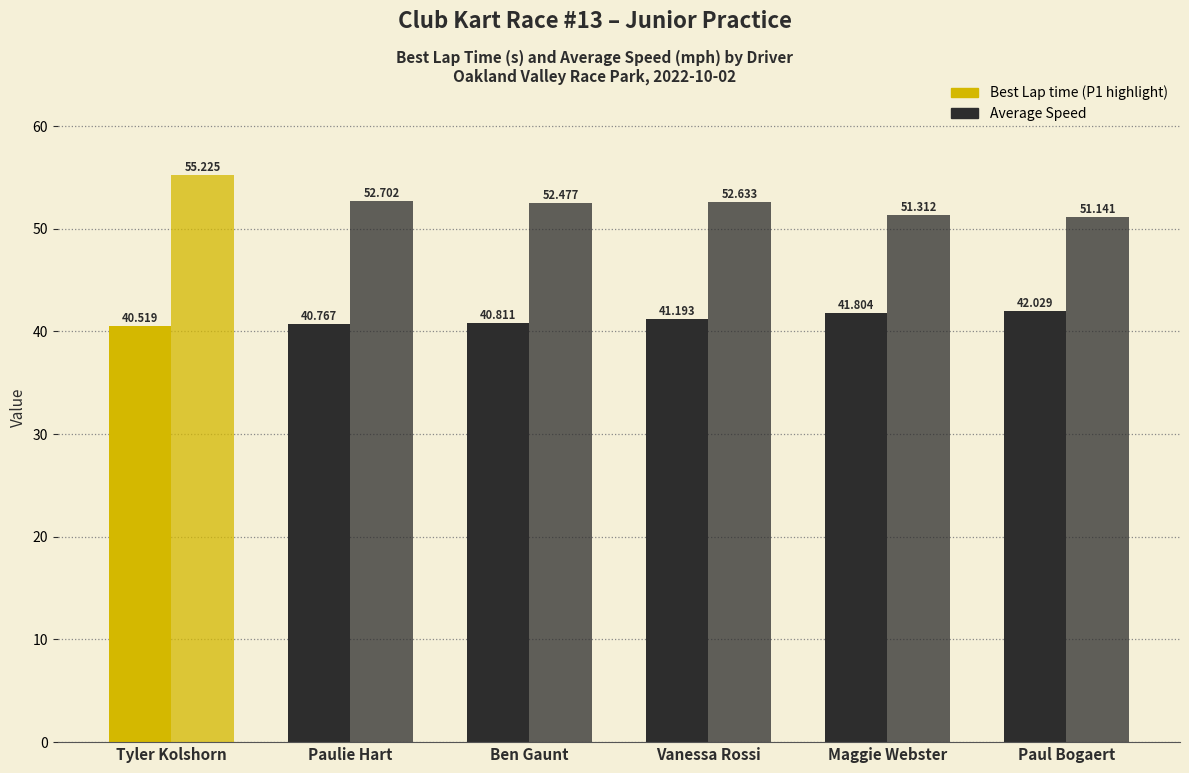

What is the average value of the Best Lap time series?

41.2